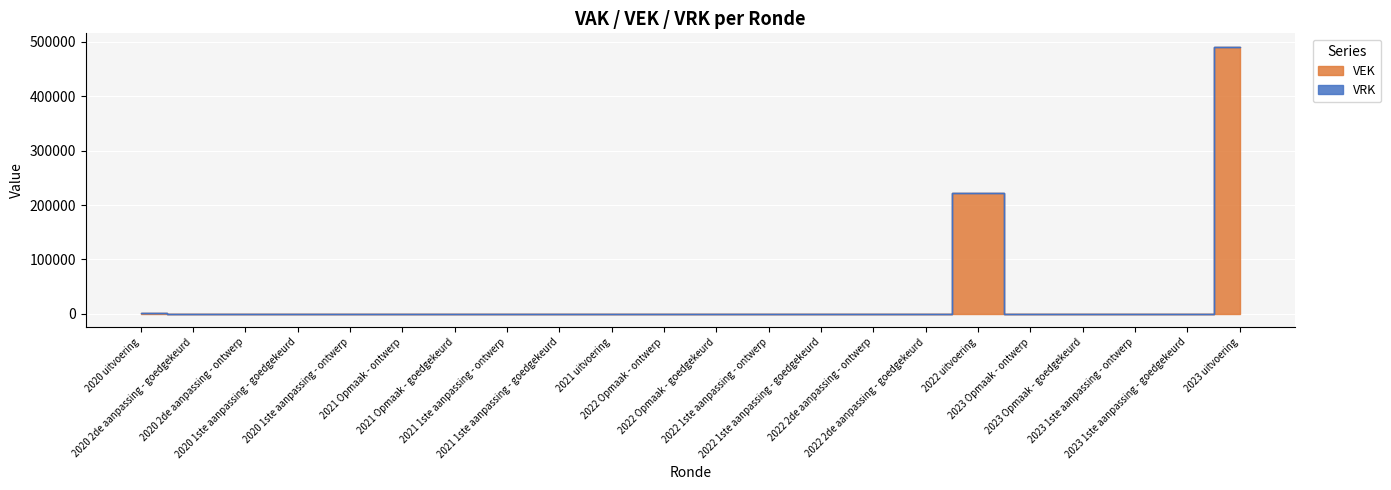

At which category does the data reach its first local peak?

2022 uitvoering